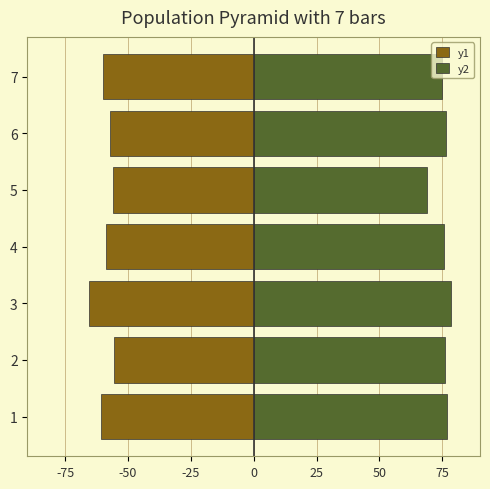

Is it true that Final equals 51.0 at 3?

False